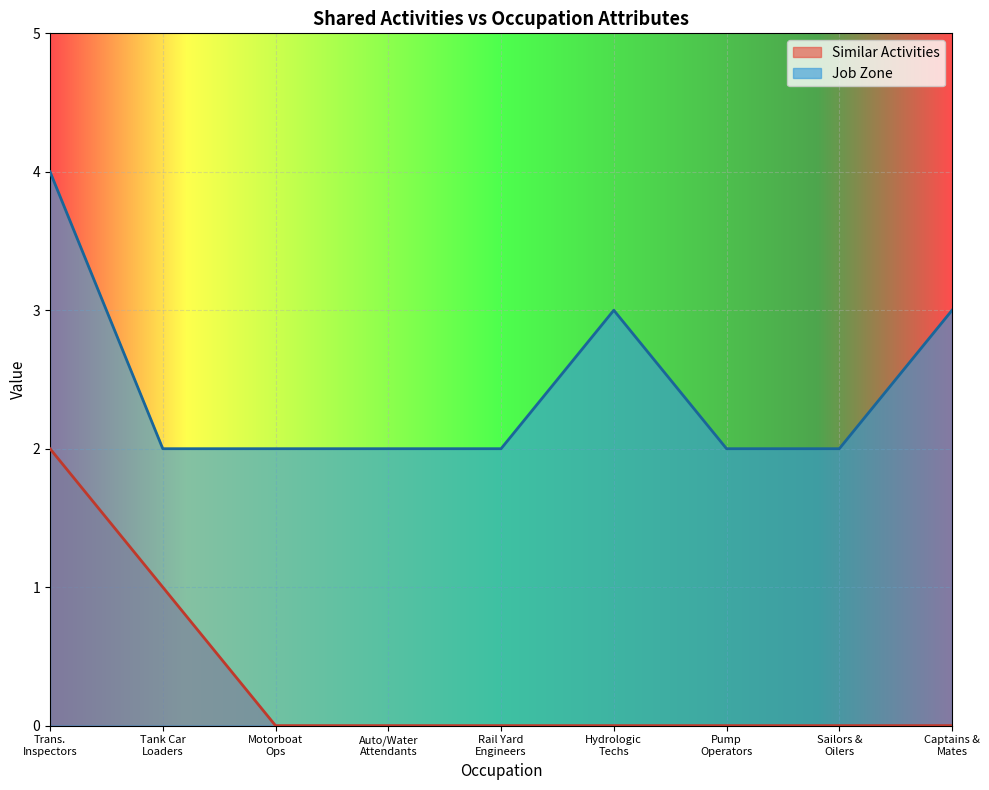

True or false: Job Zone has more than 0 interior local peaks.

True